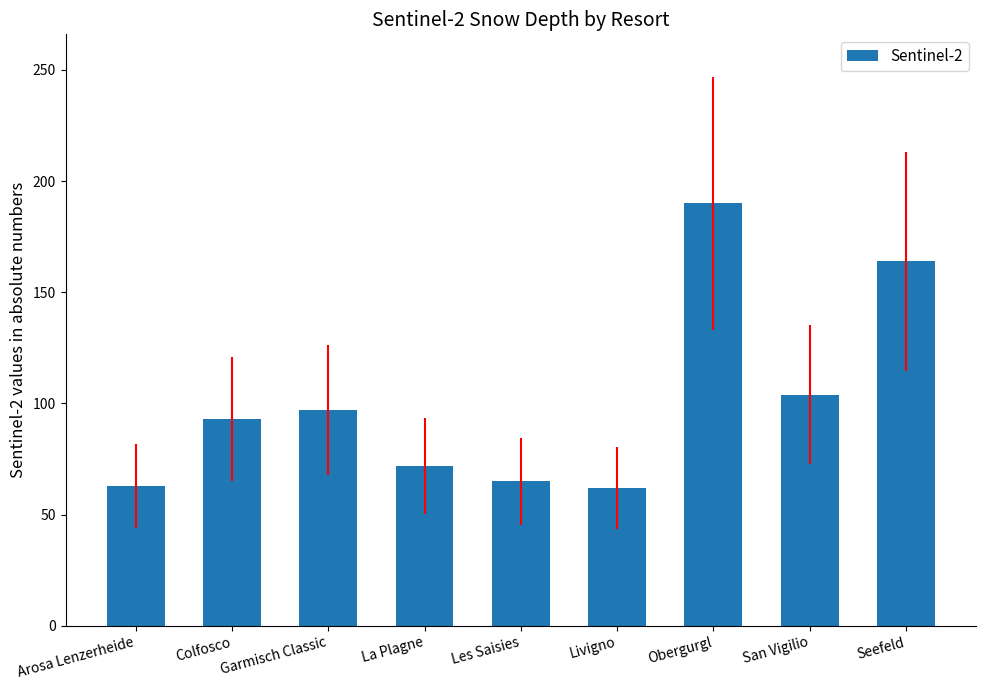

What is the value of the 8th bar from the left?

104